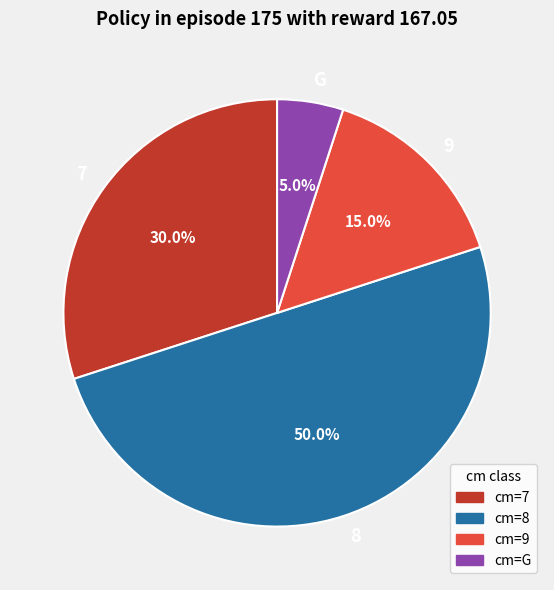

To the nearest percent, what portion does 8 represent?

50%